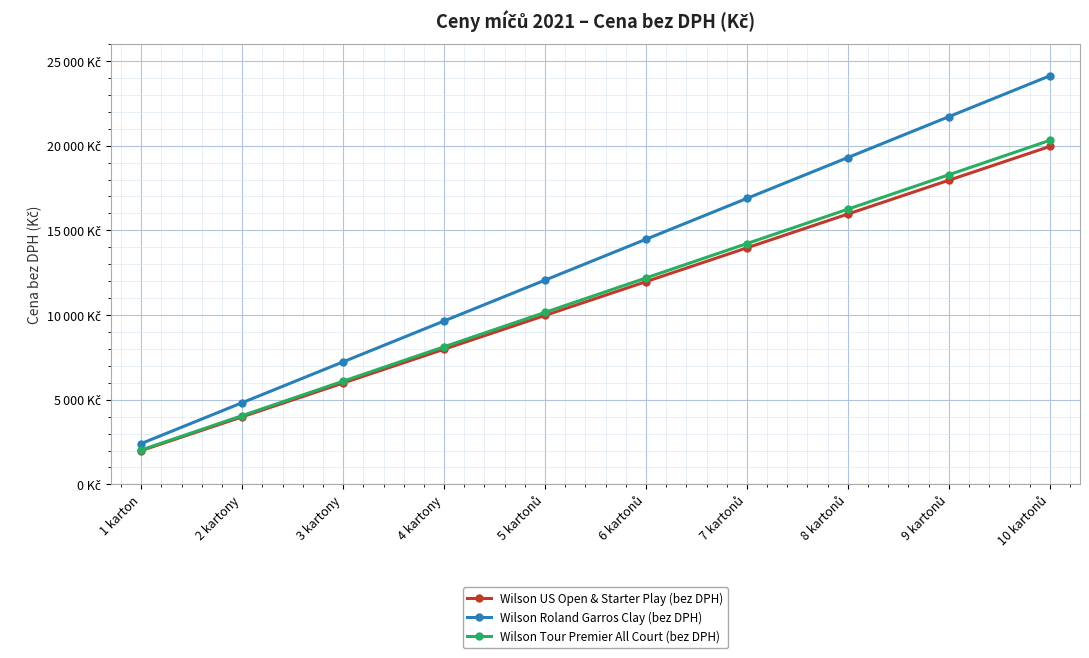

Which series has the largest total across all categories?

Wilson Roland Garros Clay (bez DPH)